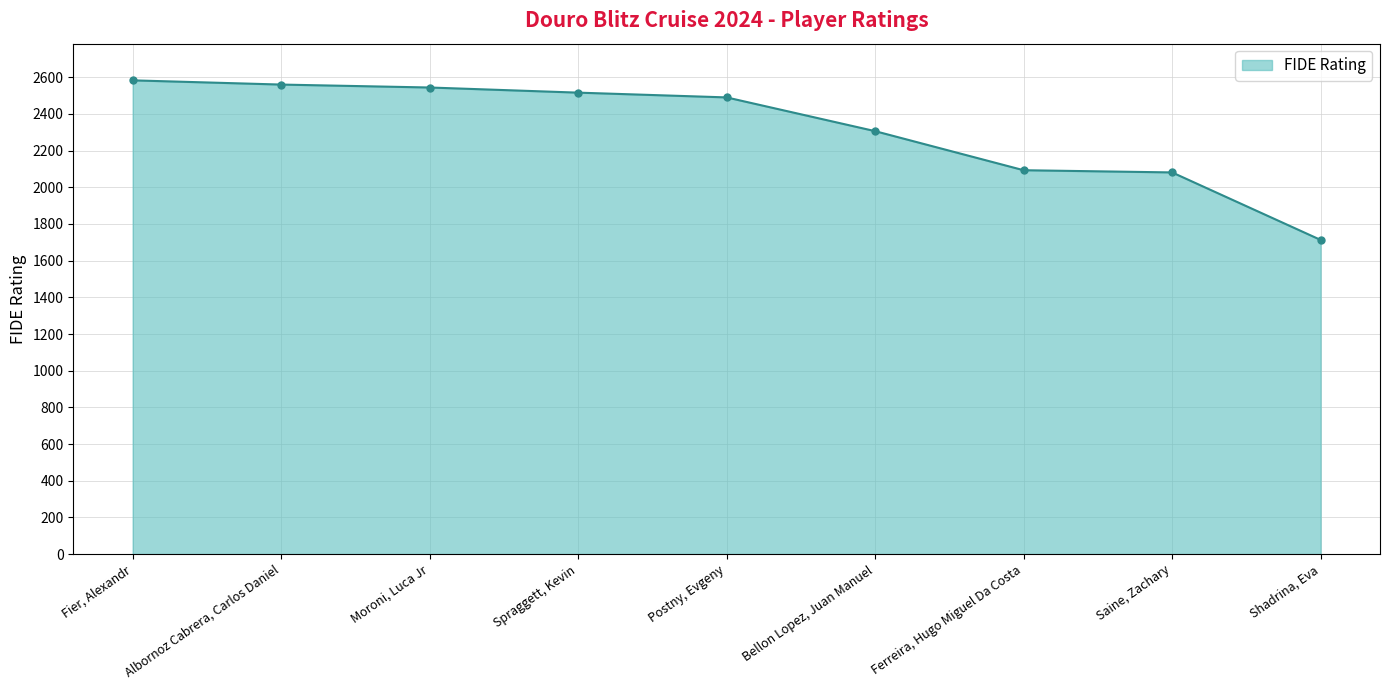

Reading left to right, transcribe all the data shown in this chart.

2583	2560	2544	2516	2490	2306	2093	2081	1713